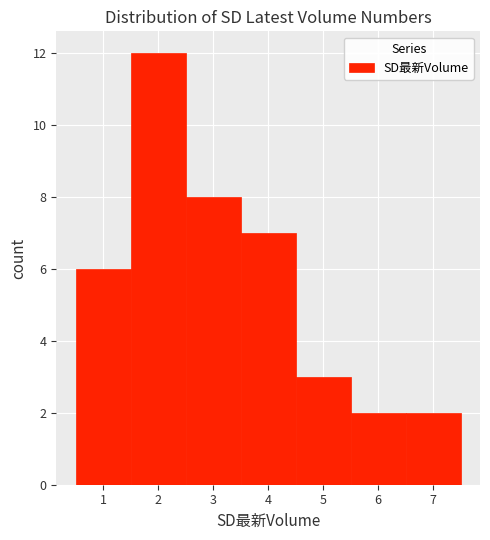

How tall is the bar that spans 2.5 to 3.5 on the x-axis? The values are not printed on the chart, so give them approximately, as read against the axis.

8